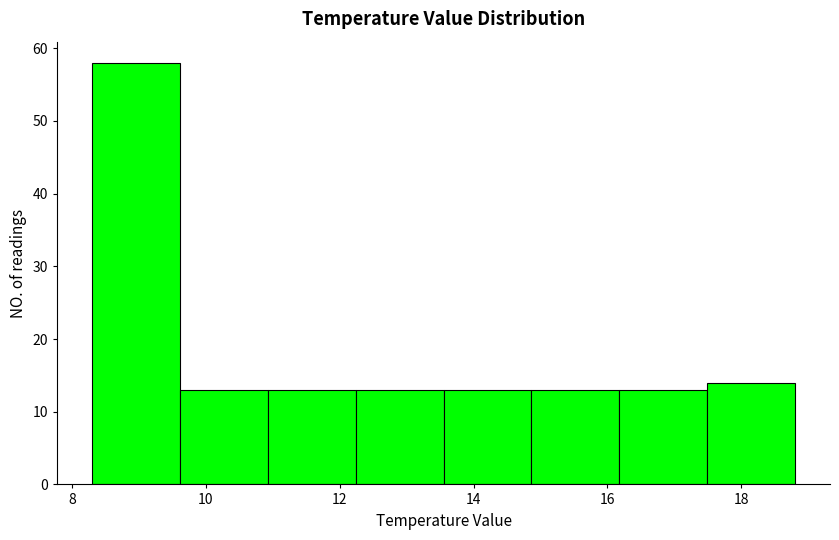

Reading left to right, list every bar in this chart as the range it spans on the x-axis followed by its height. Neither the bar edges nor the heights are printed on the chart, so give them approximately, as read against the axes.

8.4 to 9.6: 58
9.6 to 11.0: 13
11.0 to 12.2: 13
12.2 to 13.6: 13
13.6 to 14.8: 13
14.8 to 16.2: 13
16.2 to 17.4: 13
17.4 to 18.8: 14